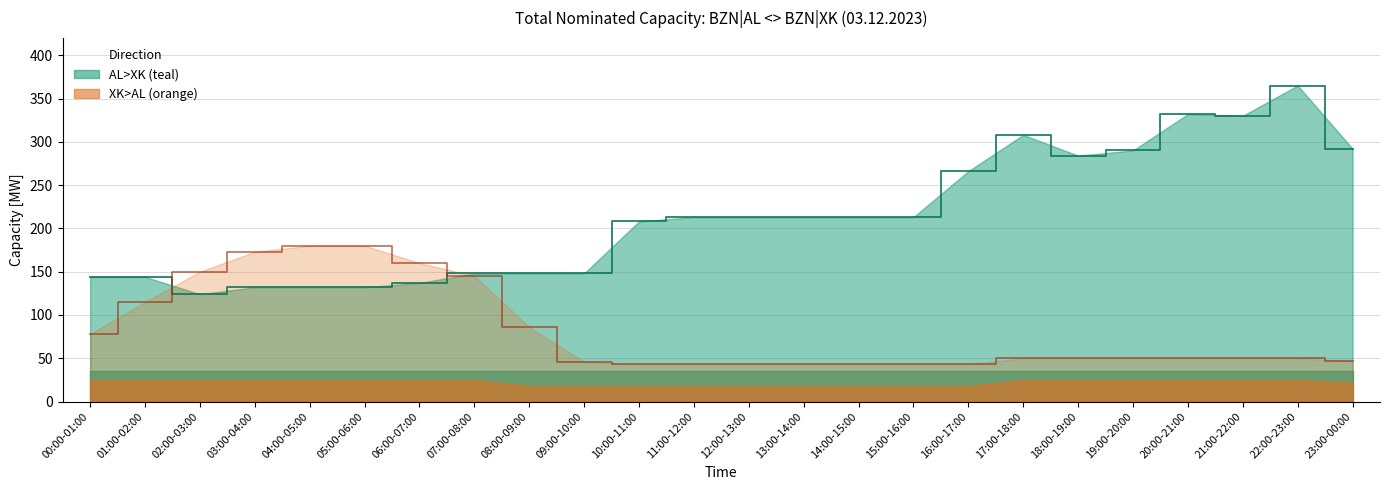

What is the average value of the XK>AL Daily [MW] series?

82